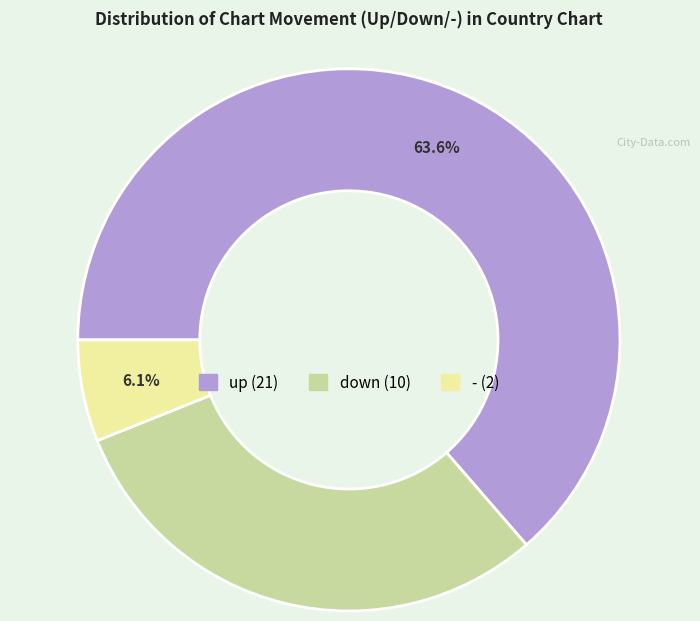

To the nearest percent, what is the combined percentage of down and -?

36%